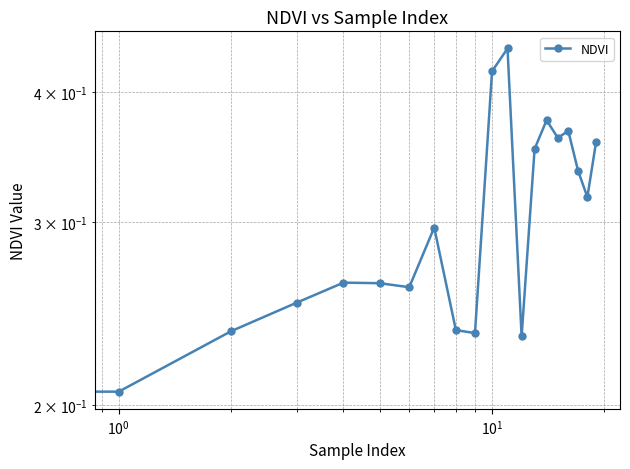

What is the greatest value displayed?

0.4